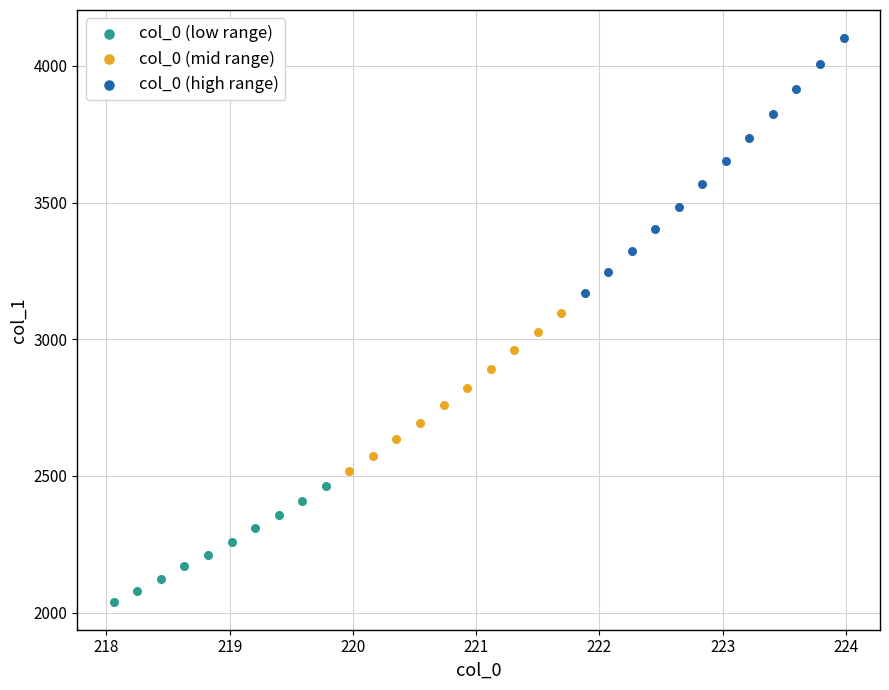

Which series reaches the maximum Y coordinate?

col_0 (high range)